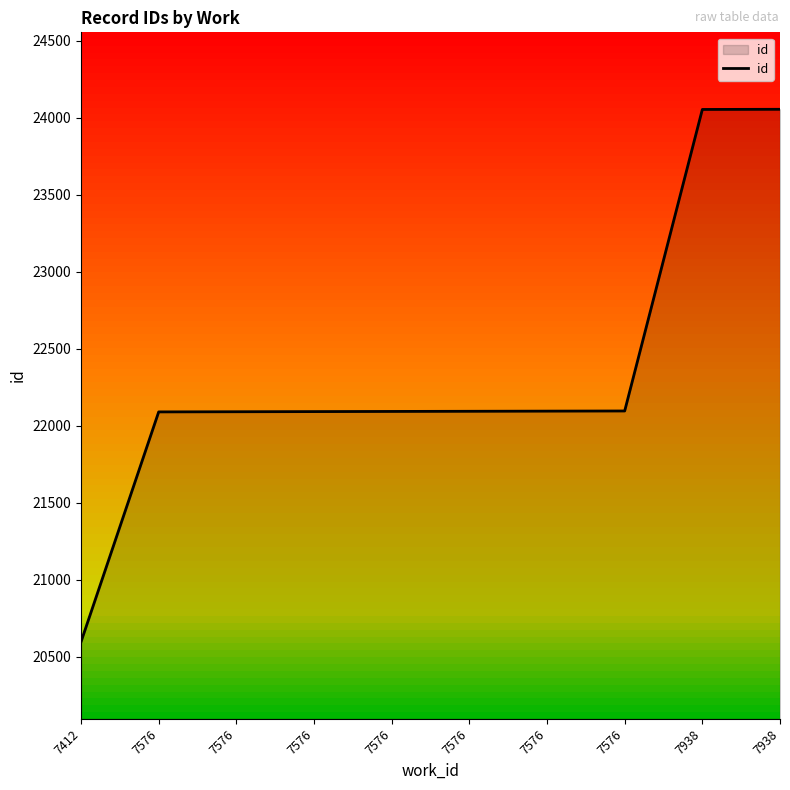

Does the chart have visible grid lines?

No